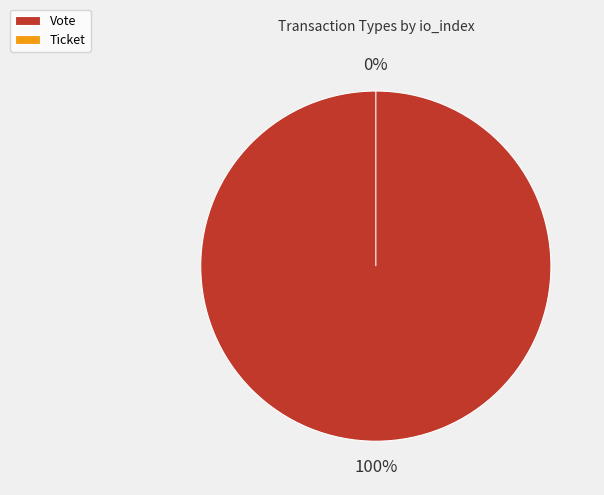

Rank the categories by value from lowest to highest.

Ticket, Vote